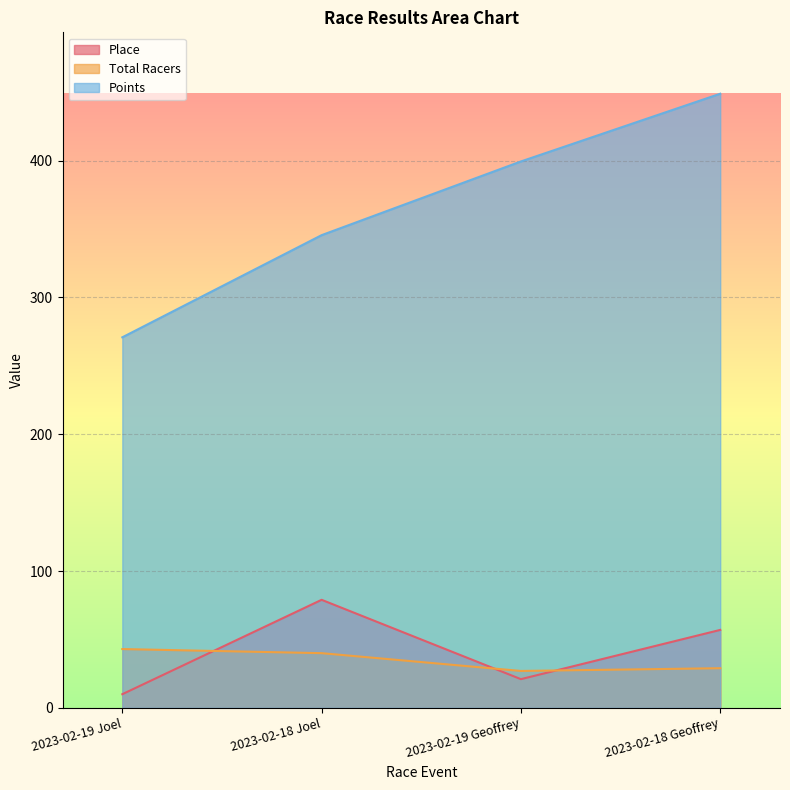

Rank the categories by Points value from lowest to highest.

2023-02-19 Joel, 2023-02-18 Joel, 2023-02-19 Geoffrey, 2023-02-18 Geoffrey